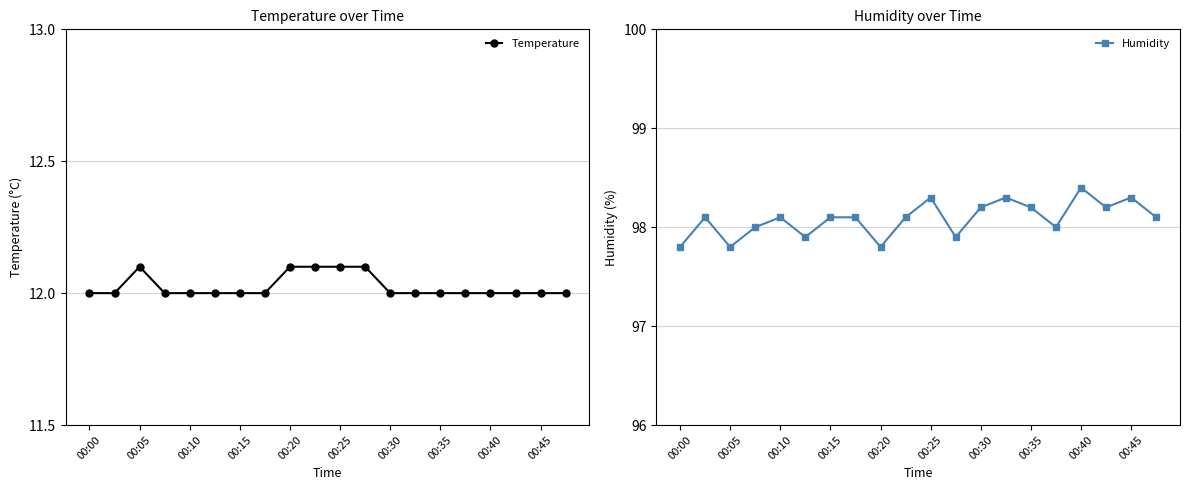

Where is Temperature nearest to the value 12?

00:00